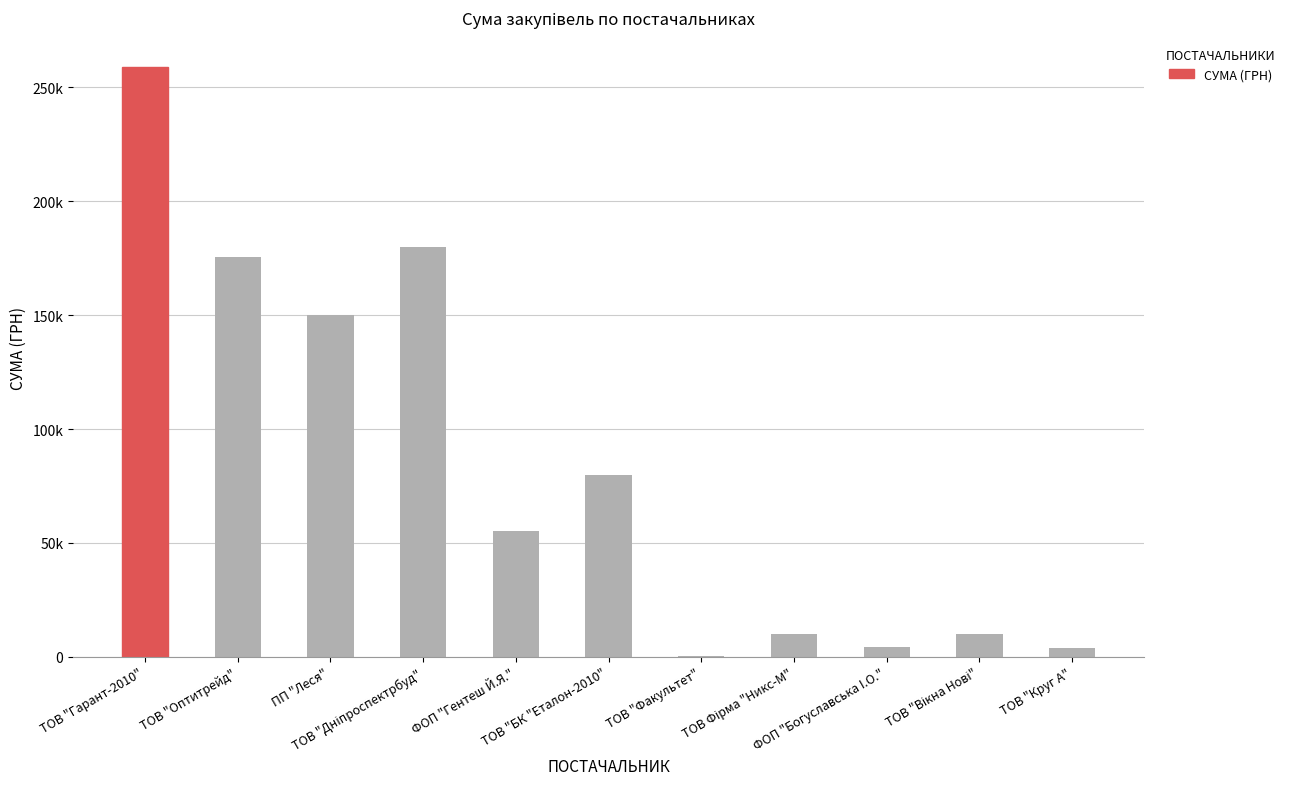

What is the value of the 3rd bar from the left?

149862.5